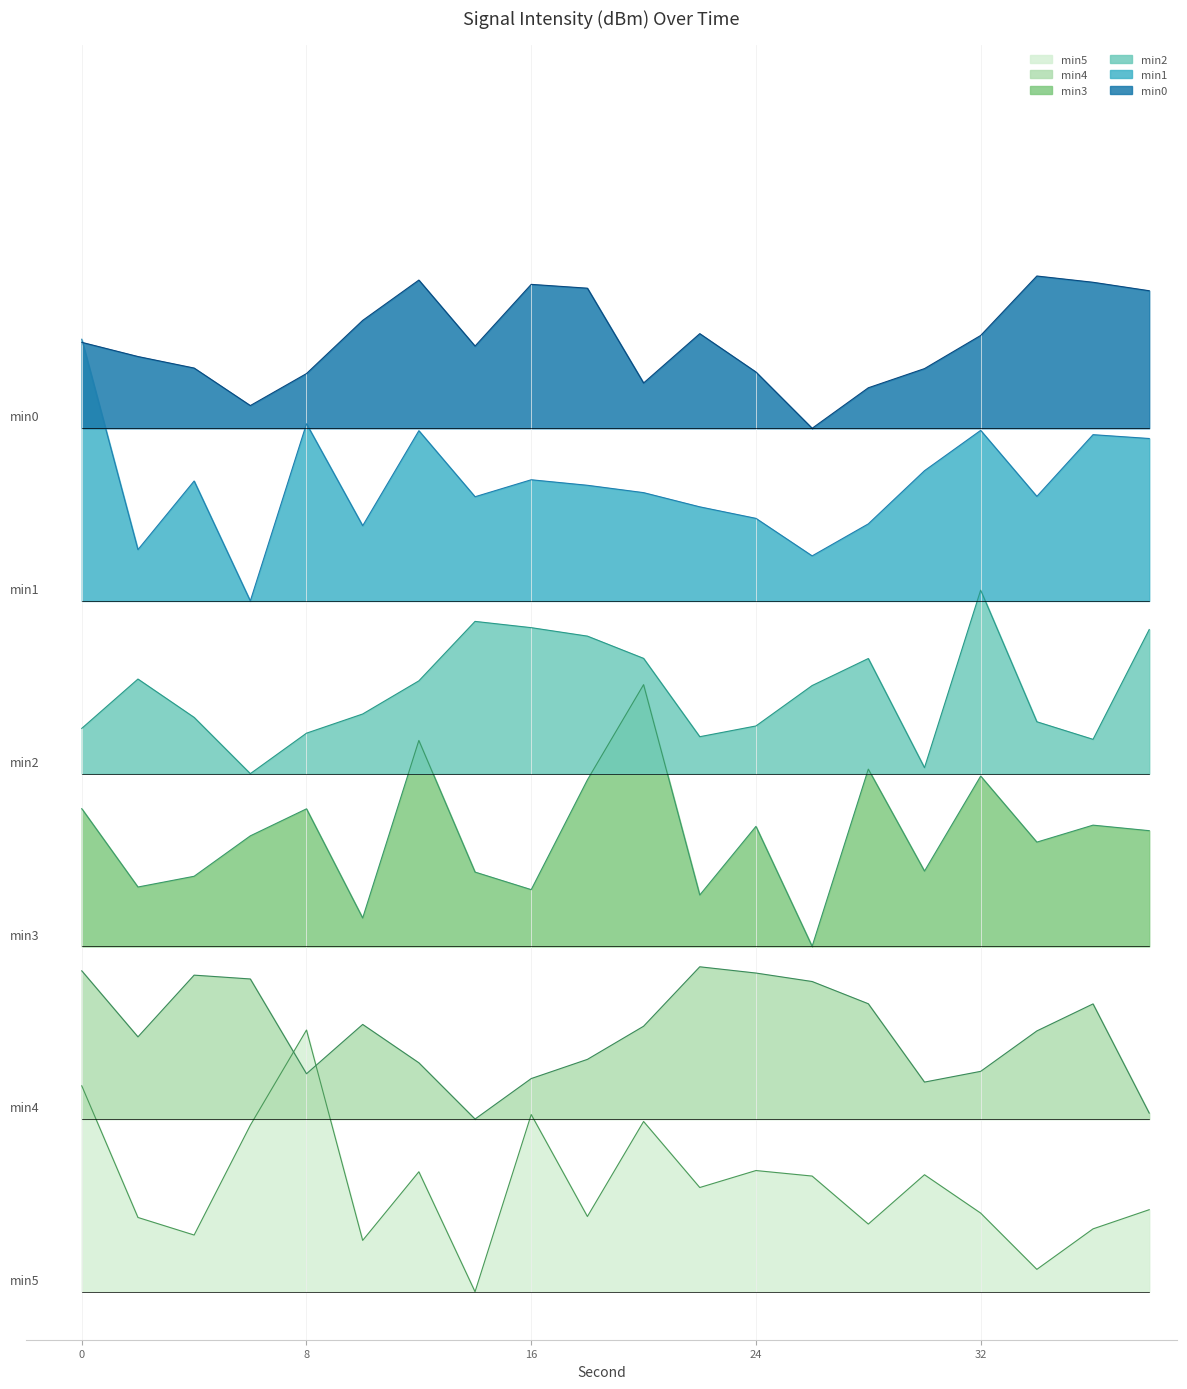

At which category does min4 reach its first local peak?

4